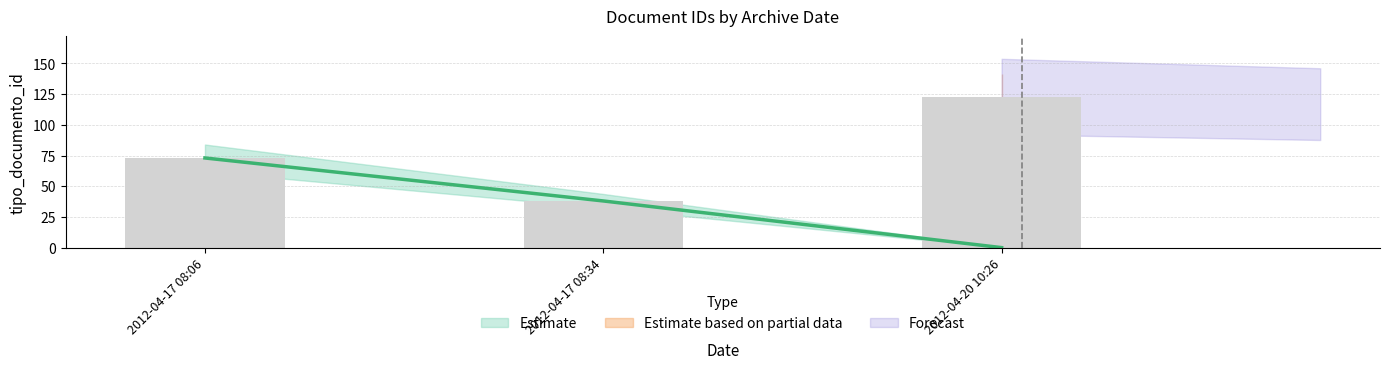

How many data points are above 38?

1